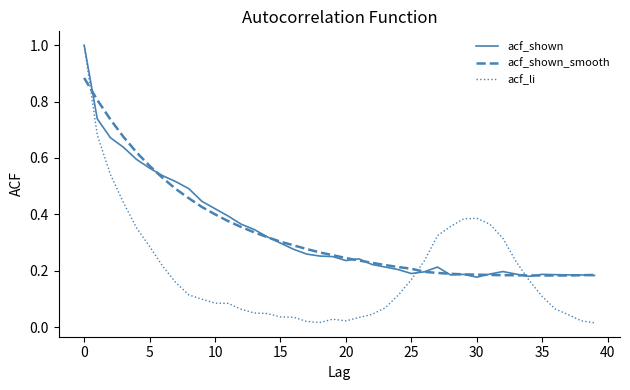

What is the highest value of the acf_shown series?

1.0